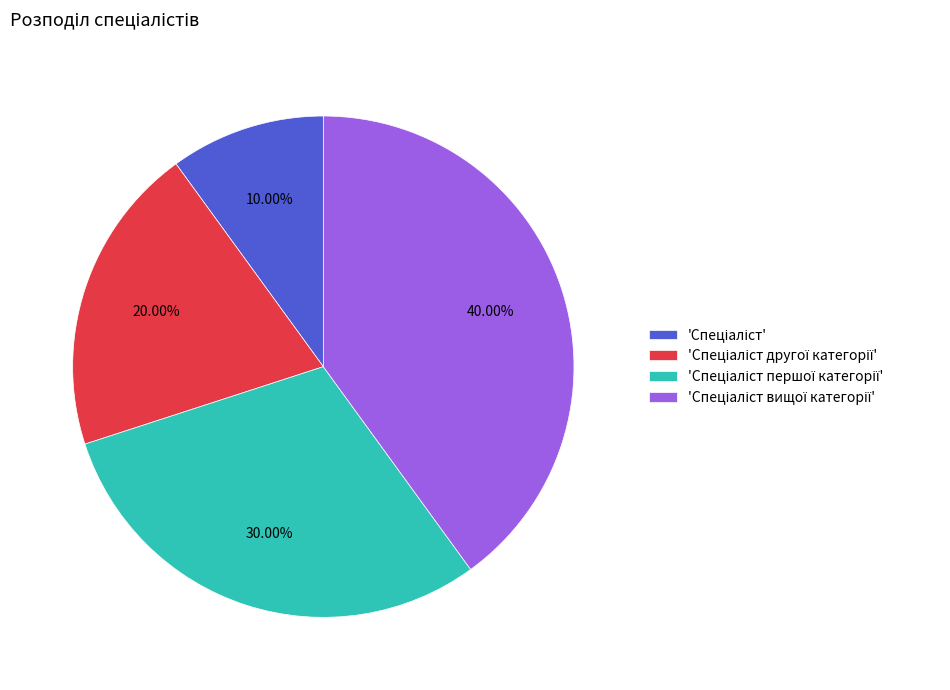

Count the number of slices in the pie.

4